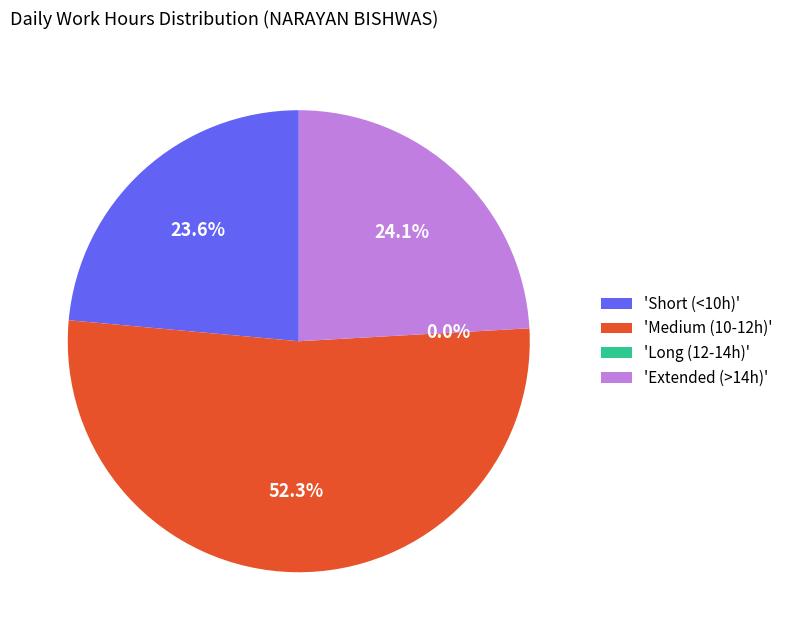

Does Day 14 represent more than half of the total?

No